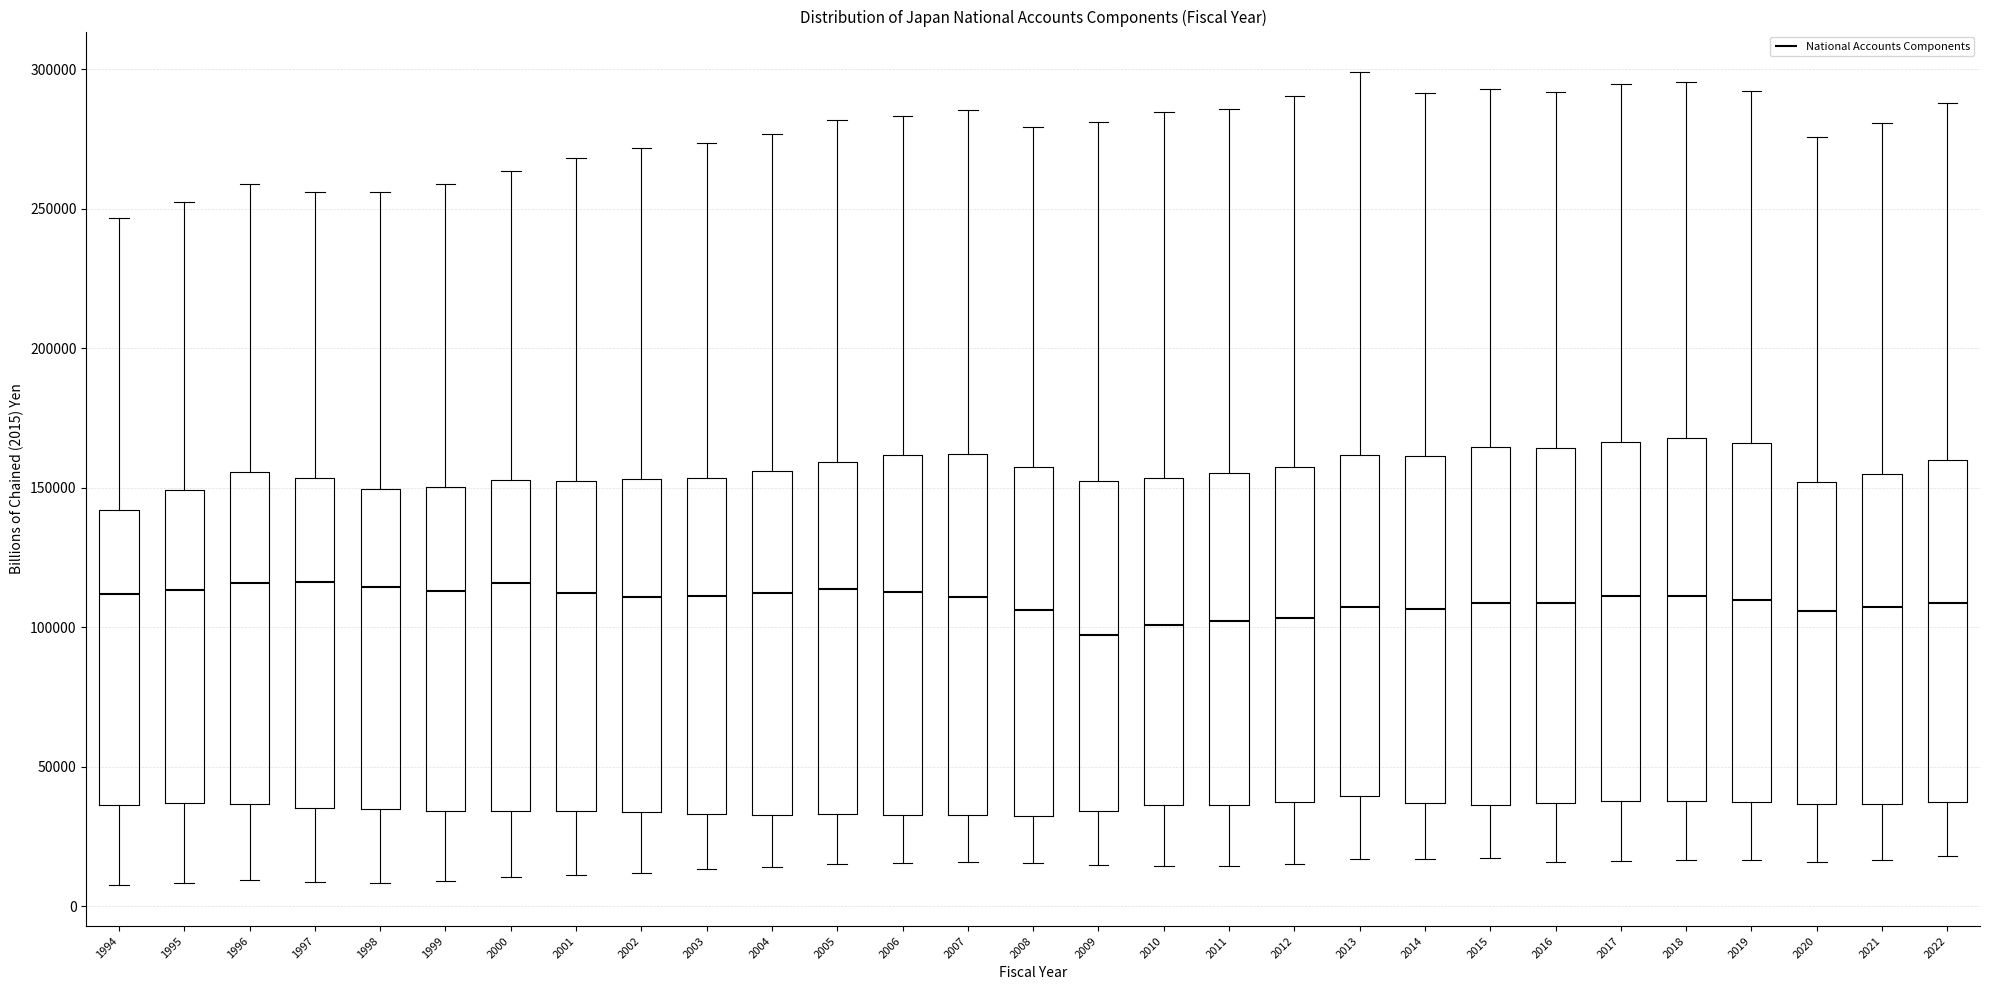

Reading left to right, read every box against the y-axis: the position of its median line, the range the box covers, and the ends of its whiskers. The values are not printed on the chart, so give them approximately, as read against the axis.

1994: median 110000, box 35000 to 140000, whiskers 10000 to 245000
1995: median 115000, box 35000 to 150000, whiskers 10000 to 255000
1996: median 115000, box 35000 to 155000, whiskers 10000 to 260000
1997: median 115000, box 35000 to 155000, whiskers 10000 to 255000
1998: median 115000, box 35000 to 150000, whiskers 10000 to 255000
1999: median 115000, box 35000 to 150000, whiskers 10000 to 260000
2000: median 115000, box 35000 to 155000, whiskers 10000 to 265000
2001: median 110000, box 35000 to 155000, whiskers 10000 to 270000
2002: median 110000, box 35000 to 155000, whiskers 10000 to 270000
2003: median 110000, box 35000 to 155000, whiskers 15000 to 275000
2004: median 110000, box 35000 to 155000, whiskers 15000 to 275000
2005: median 115000, box 35000 to 160000, whiskers 15000 to 280000
2006: median 115000, box 35000 to 160000, whiskers 15000 to 285000
2007: median 110000, box 35000 to 160000, whiskers 15000 to 285000
2008: median 105000, box 35000 to 155000, whiskers 15000 to 280000
2009: median 95000, box 35000 to 150000, whiskers 15000 to 280000
2010: median 100000, box 35000 to 155000, whiskers 15000 to 285000
2011: median 100000, box 35000 to 155000, whiskers 15000 to 285000
2012: median 105000, box 35000 to 155000, whiskers 15000 to 290000
2013: median 105000, box 40000 to 160000, whiskers 15000 to 300000
2014: median 105000, box 35000 to 160000, whiskers 15000 to 290000
2015: median 110000, box 35000 to 165000, whiskers 15000 to 295000
2016: median 110000, box 35000 to 165000, whiskers 15000 to 290000
2017: median 110000, box 40000 to 165000, whiskers 15000 to 295000
2018: median 110000, box 40000 to 170000, whiskers 15000 to 295000
2019: median 110000, box 35000 to 165000, whiskers 15000 to 290000
2020: median 105000, box 35000 to 150000, whiskers 15000 to 275000
2021: median 105000, box 35000 to 155000, whiskers 15000 to 280000
2022: median 110000, box 35000 to 160000, whiskers 20000 to 290000